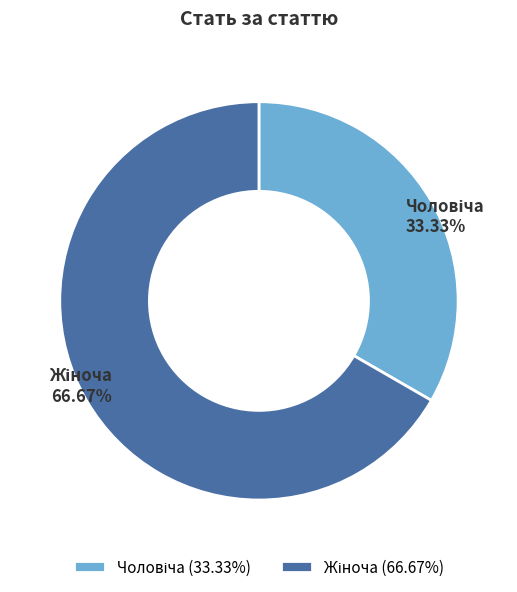

Is there a majority slice in this chart?

Yes